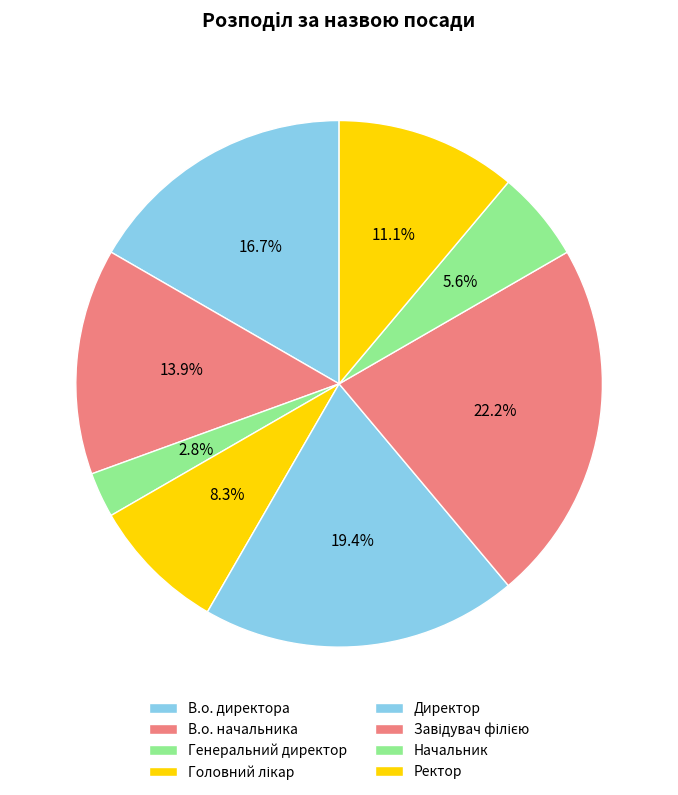

Which category has the biggest portion of the pie?

Завідувач філією